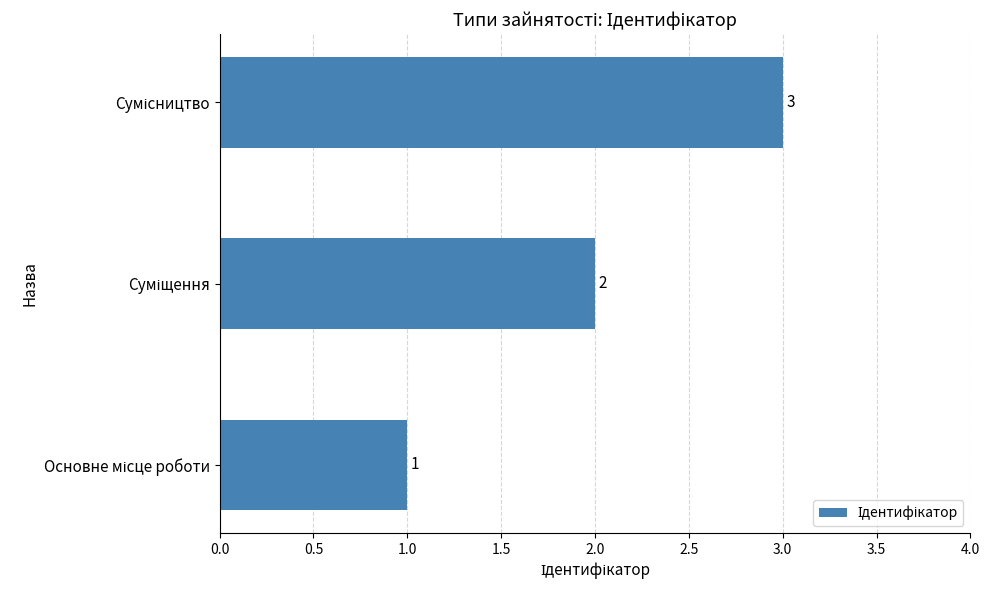

What is the sum of all values?

6